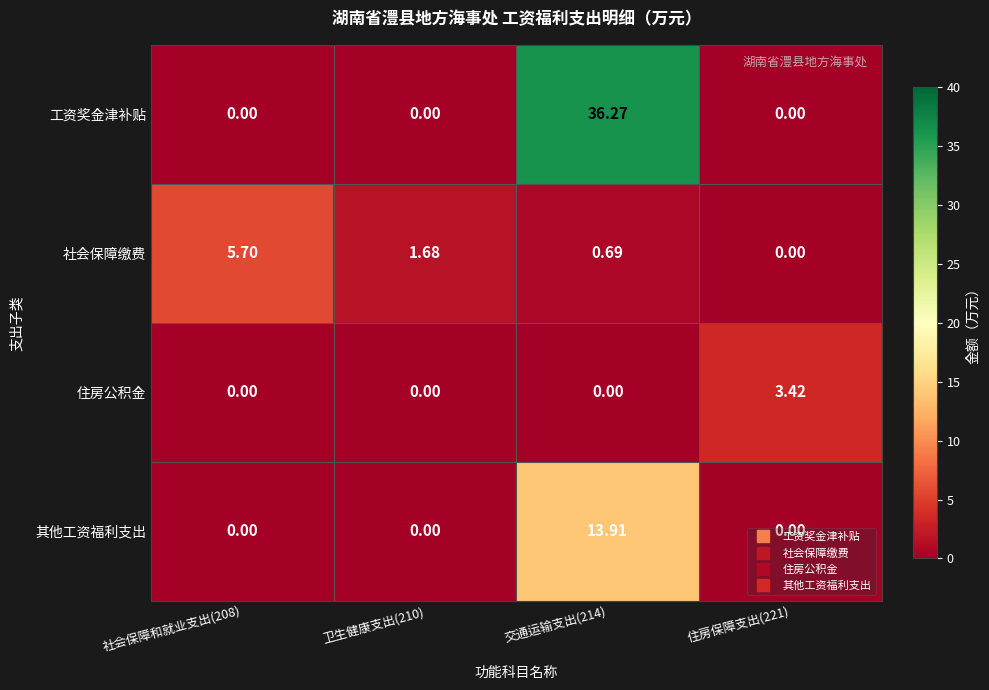

At 交通运输支出(214), list the series in order from smallest to largest.

住房公积金, 社会保障缴费, 其他工资福利支出, 工资奖金津补贴